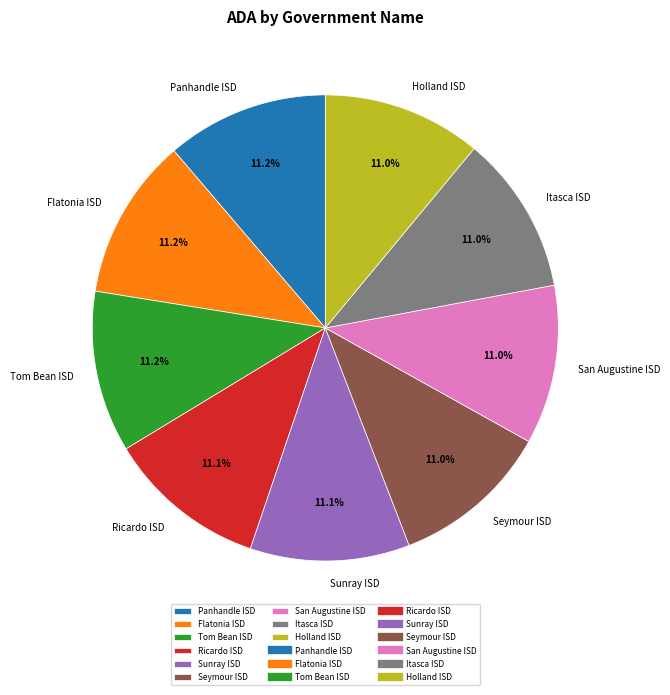

What is the ratio of the value at Flatonia ISD to the value at Holland ISD?

1.0